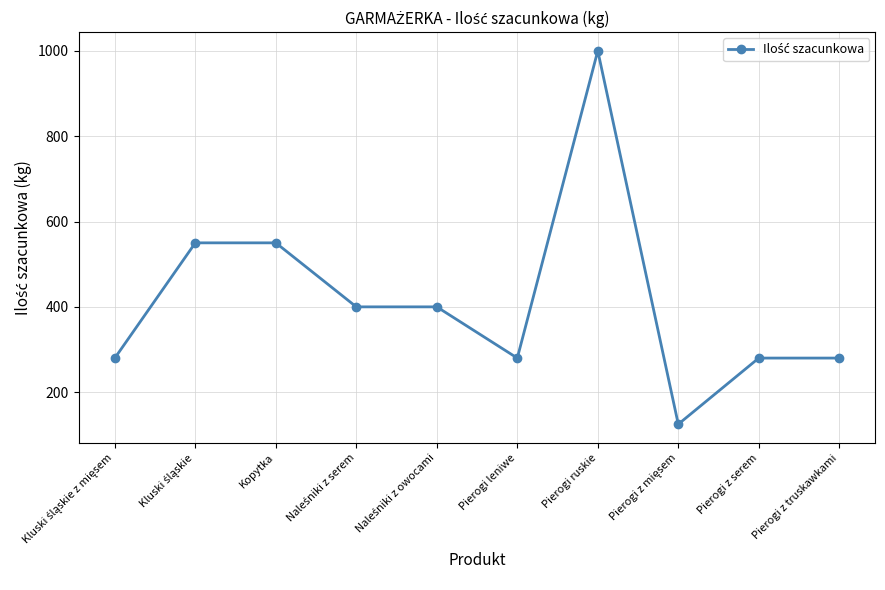

How many data points are less than 400?

5